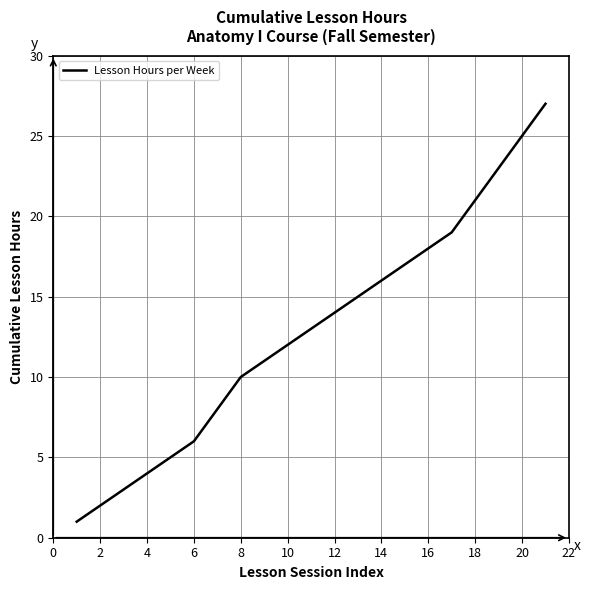

What is the greatest value displayed?

27